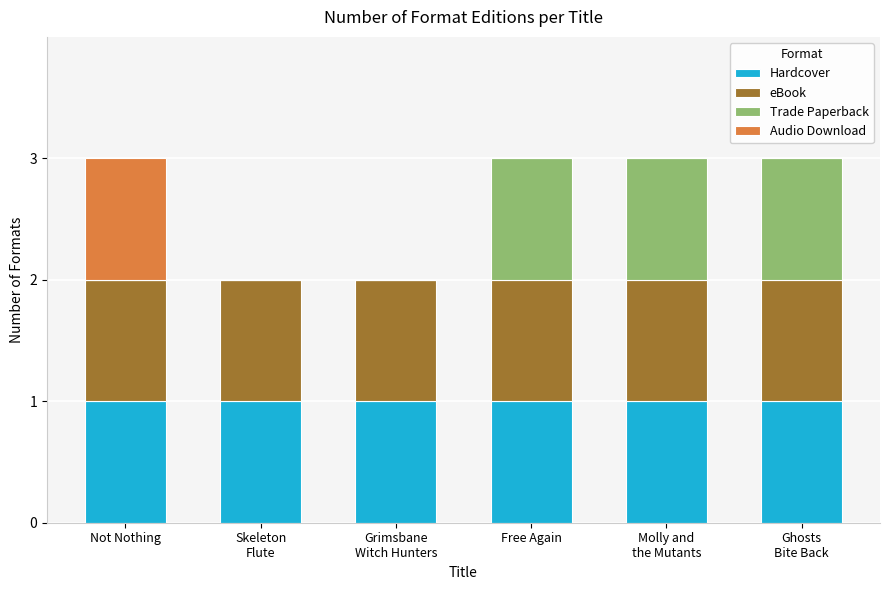

True or false: Hardcover has a value of 1 at Free Again.

True